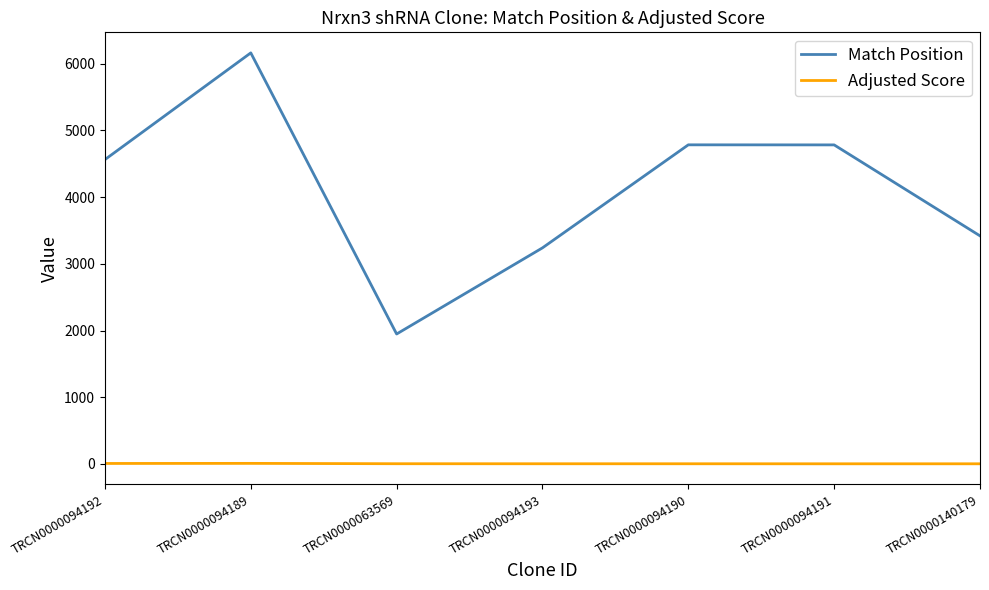

How many interior local peaks does the Match Position series have?

2